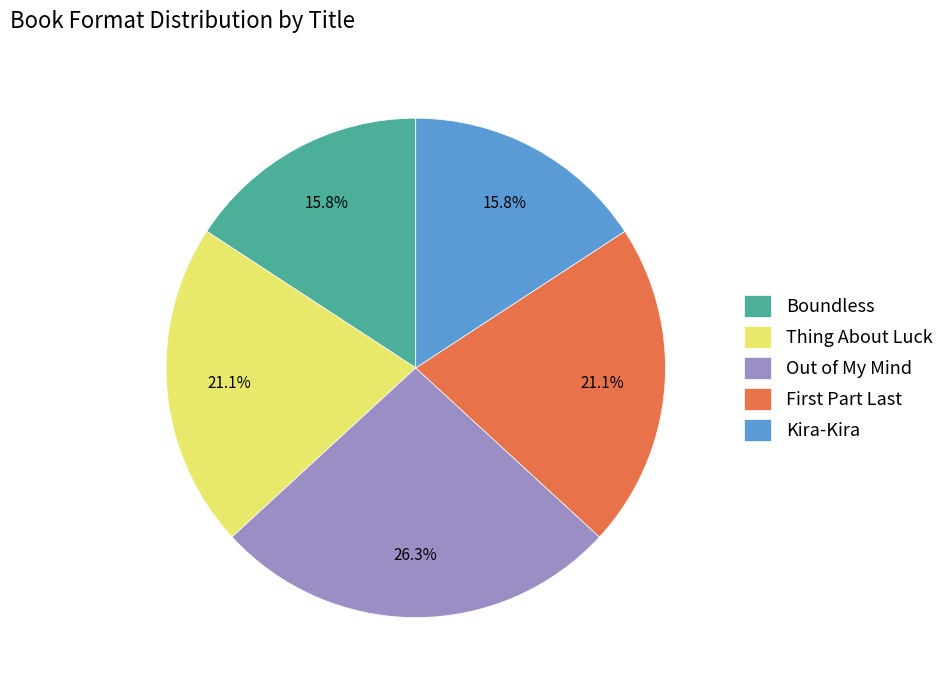

What percentage is NOT represented by Out of My Mind?

73.7%